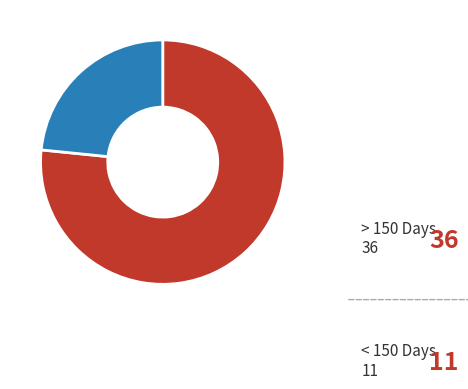

How many segments does this pie chart have?

2